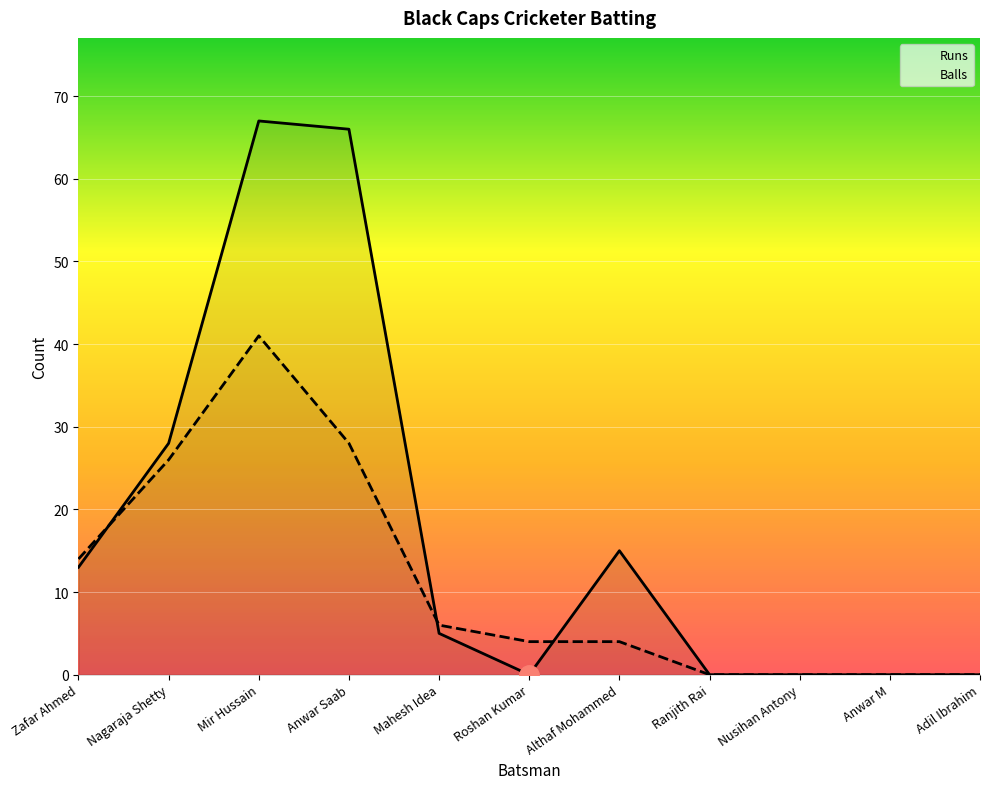

What is the value of the Balls point at the 3rd from the left?

41